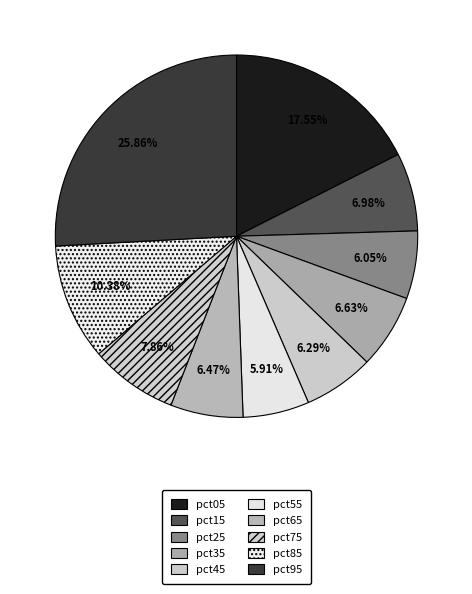

True or false: pct25 accounts for 14% of the total.

False